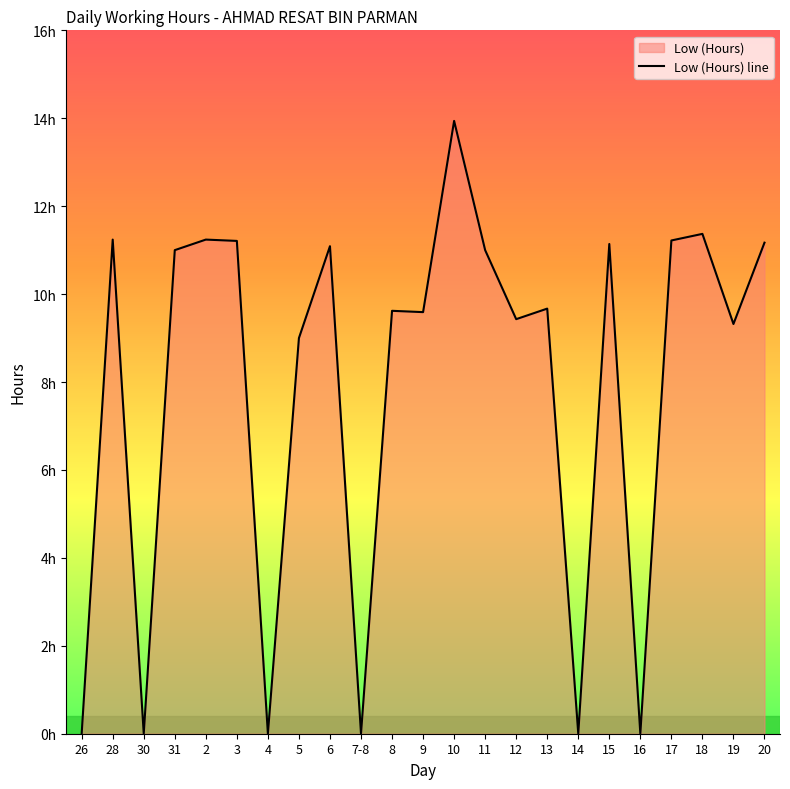

Reading left to right, extract all data points from this chart.

0.0	11.2	0.0	11.0	11.2	11.2	0.0	9.0	11.1	0.0	9.6	9.6	13.9	11.0	9.4	9.7	0.0	11.1	0.0	11.2	11.4	9.3	11.2